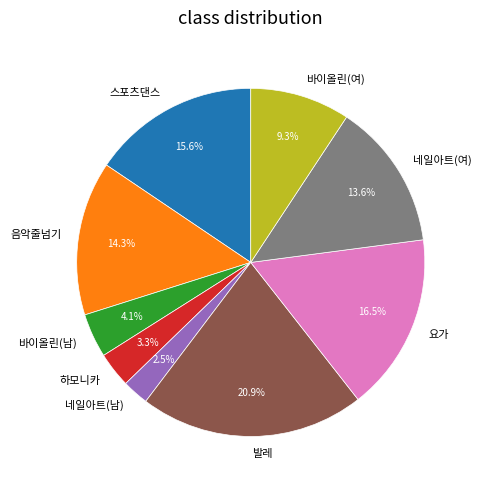

To the nearest percent, what is the combined percentage of 네일아트(여) and 바이올린(남)?

18%